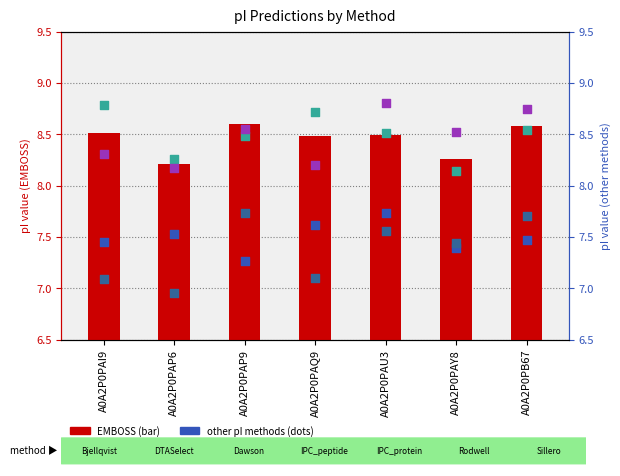

Which series has the largest Y range (max minus min)?

IPC2_protein